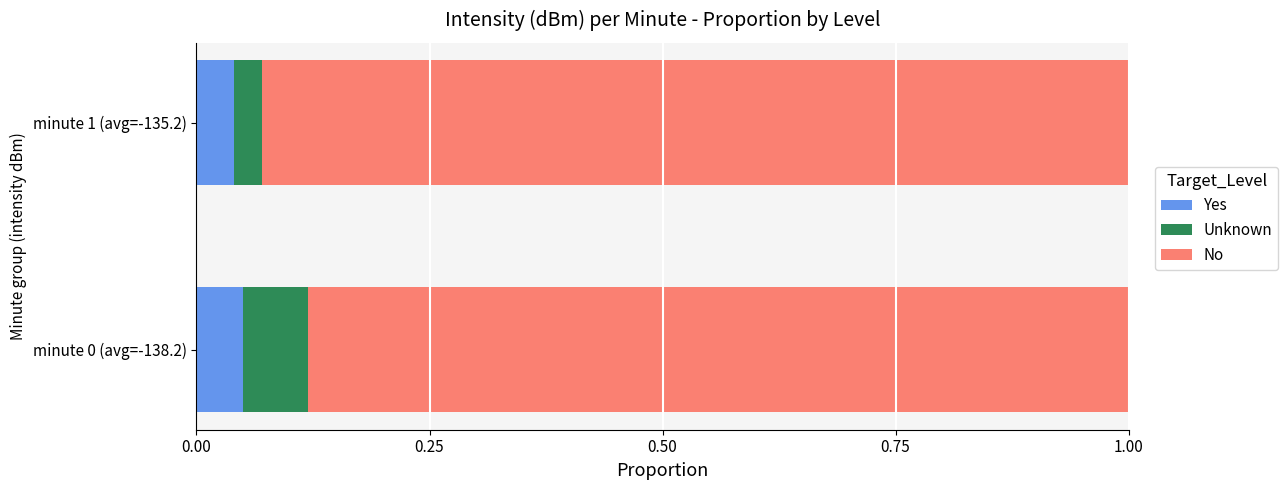

The value of Yes at minute 1 (avg=-135.2) is 0.1. True or false?

False